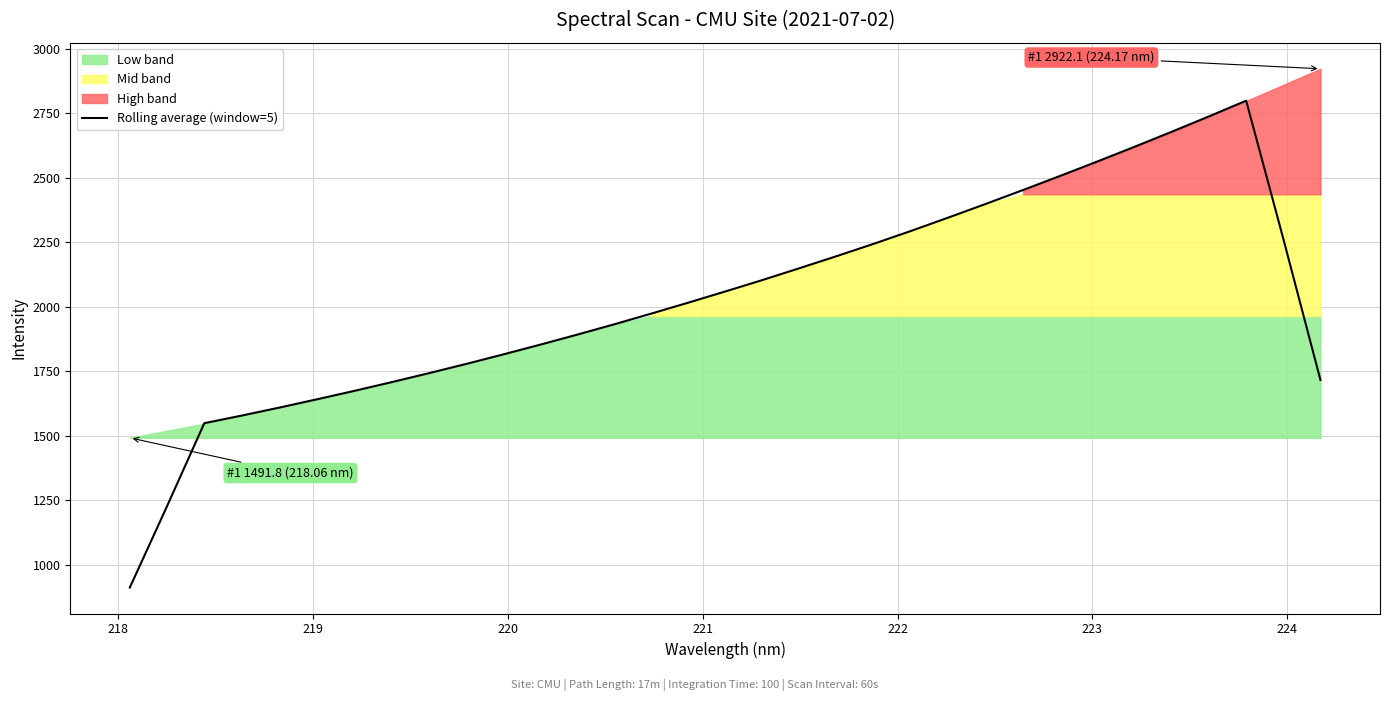

What is the maximum value shown in the chart?

2798.5